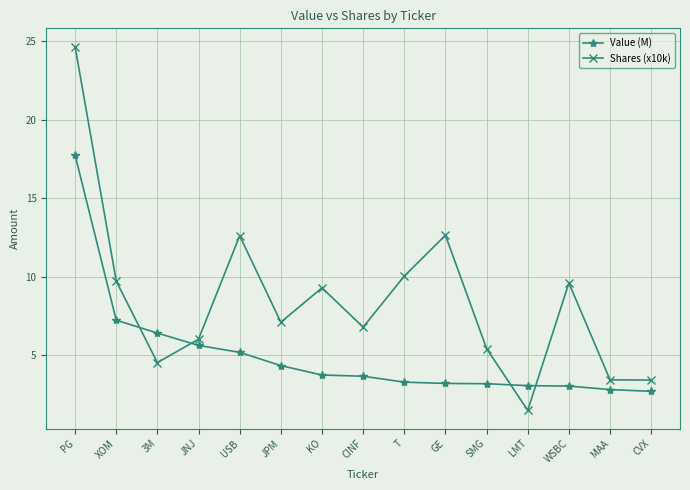

Is the value of Shares (x10k) at T greater than the value of Value (M) at 3M?

Yes